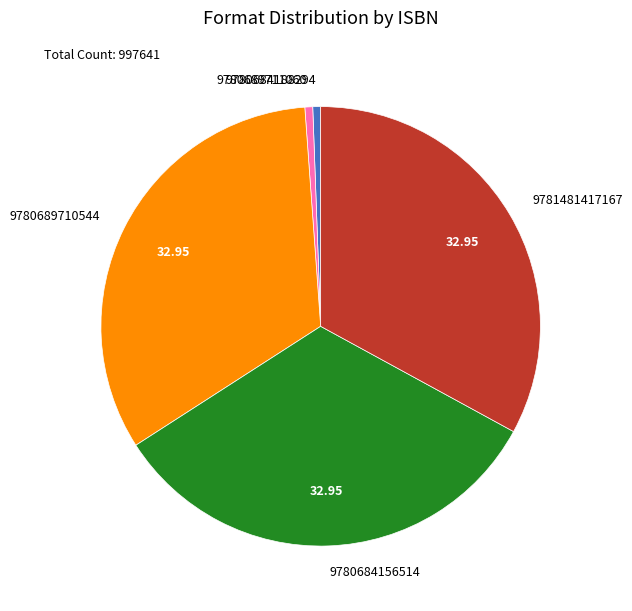

Does any single category account for the majority?

No